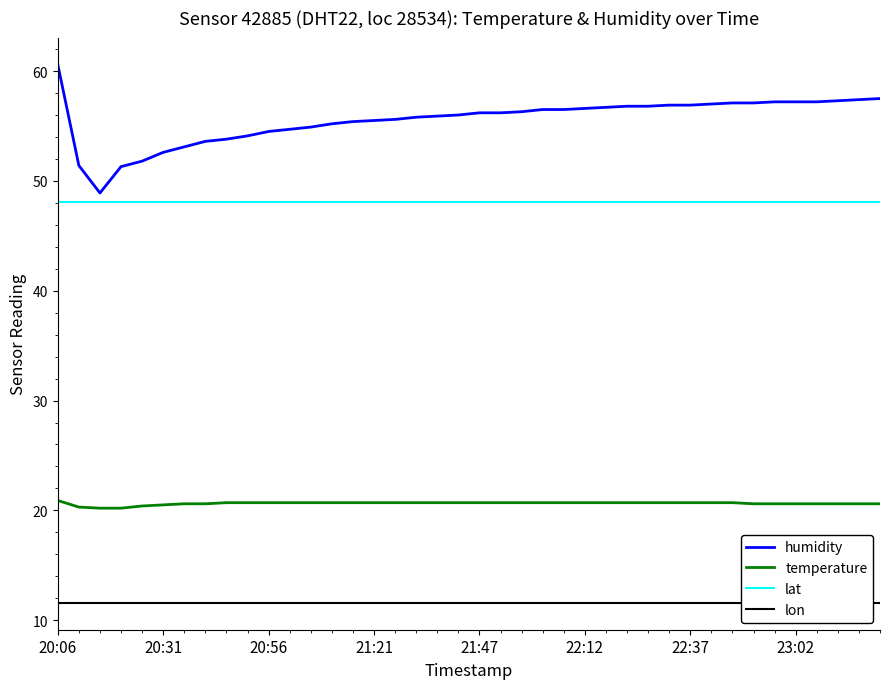

Which category has the lowest value in the lon series?

20:06